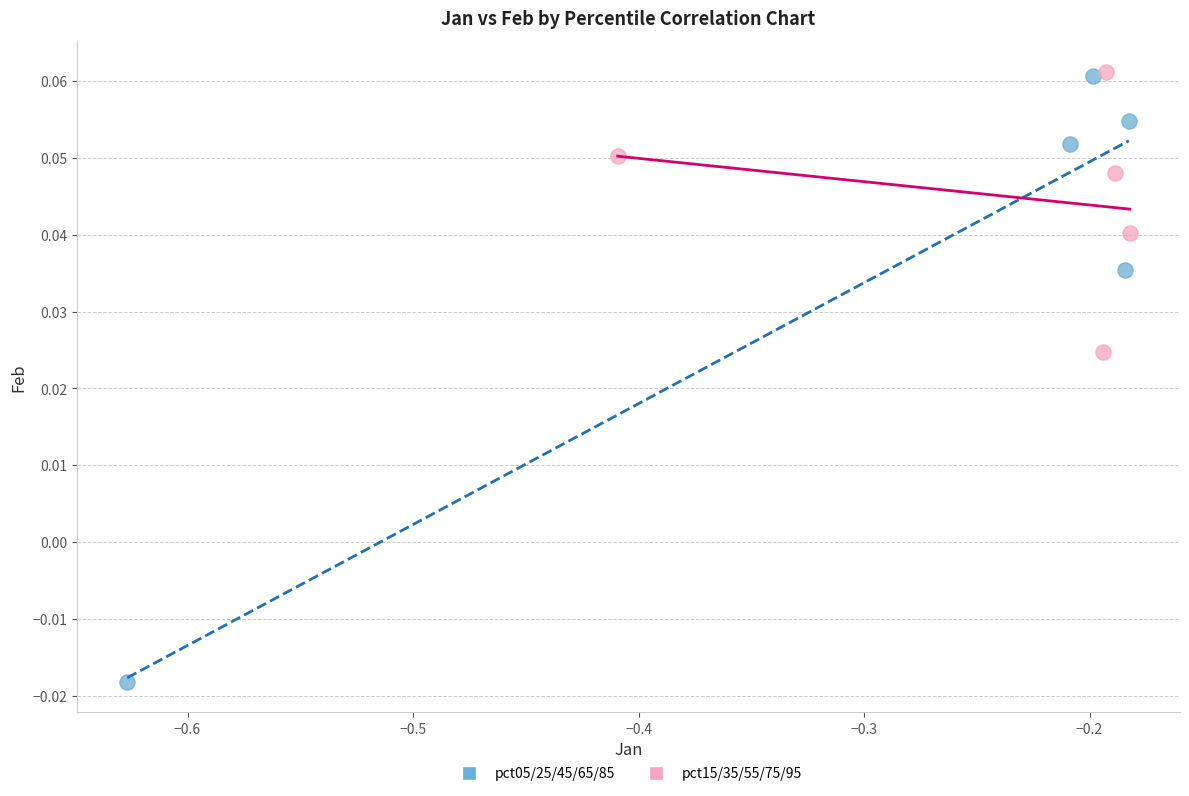

Which series contains the lowest Y value?

pct05/25/45/65/85